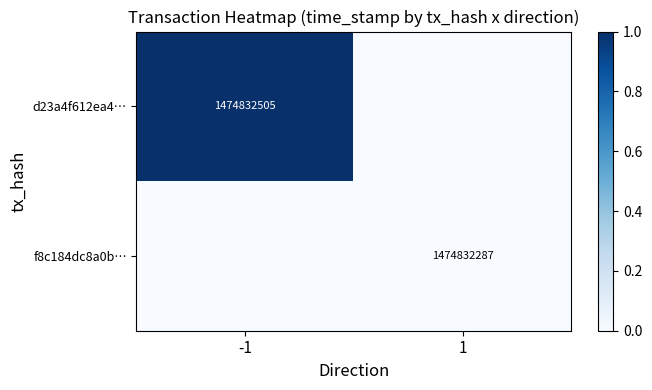

The d23a4f612ea4… series shows 531321802 at -1. True or false?

False